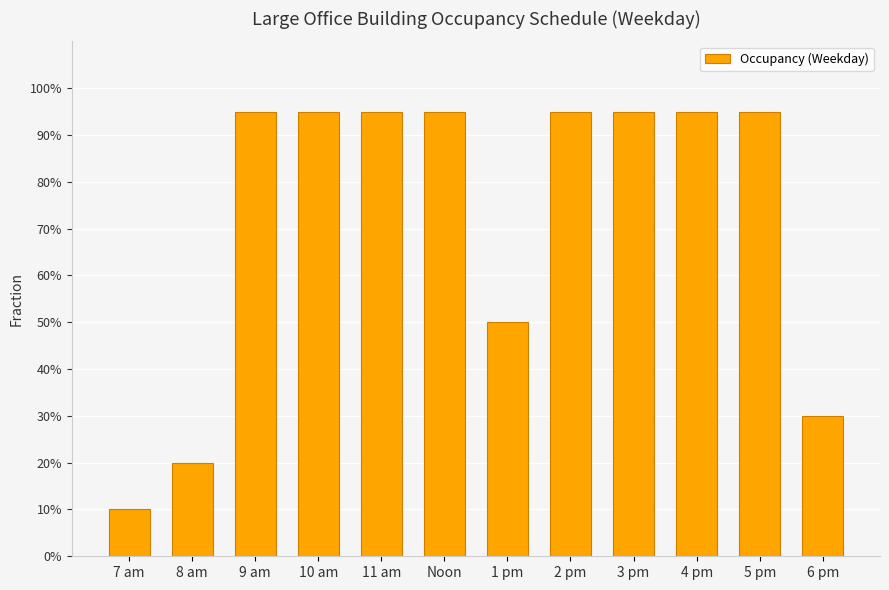

What is the label of the 5th bar from the left?

11 am